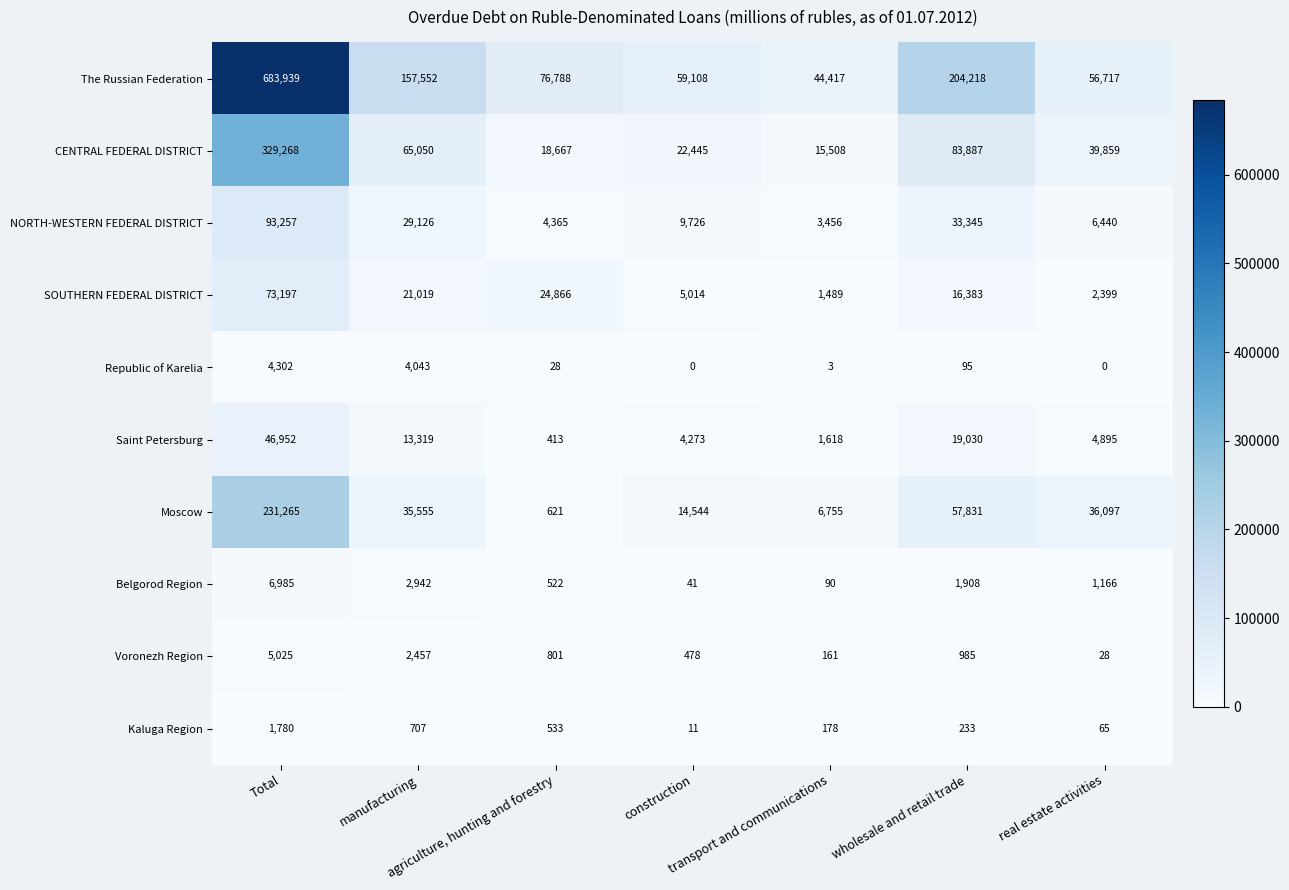

What is the average value of the Belgorod Region series?

1951